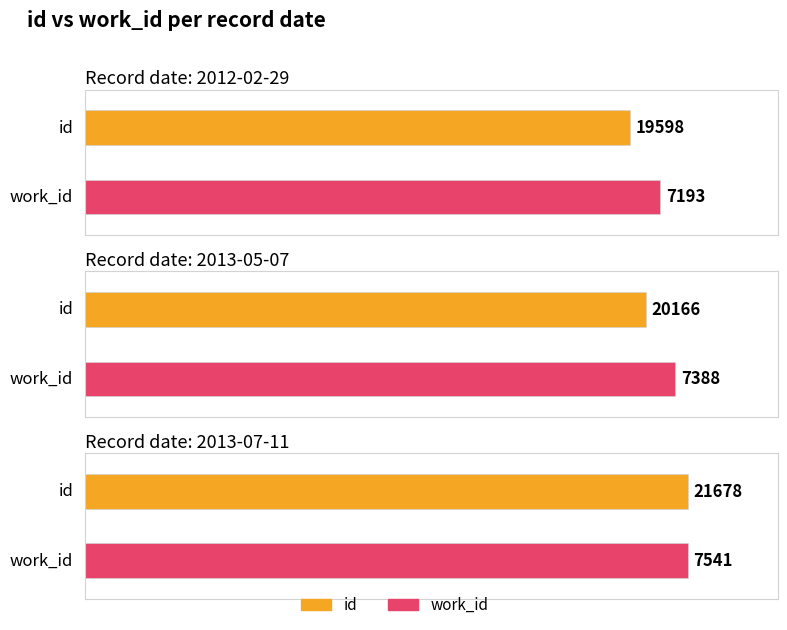

What is the sum of all work_id values?

22122